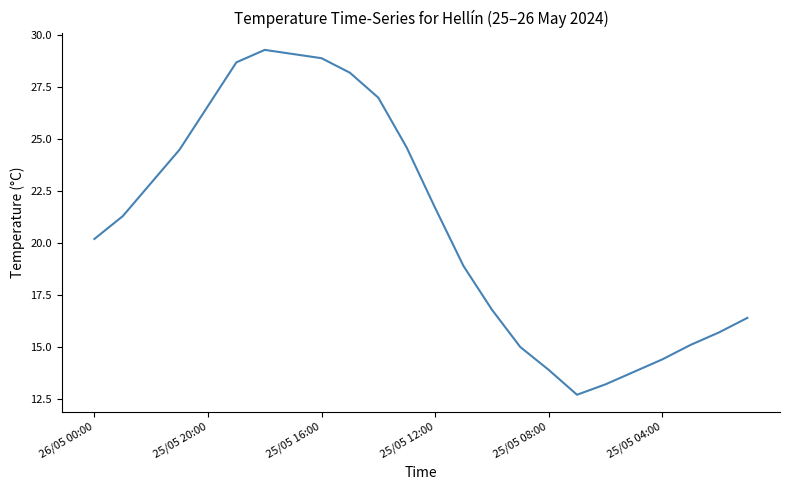

Is this an area chart (filled region under the line)?

No